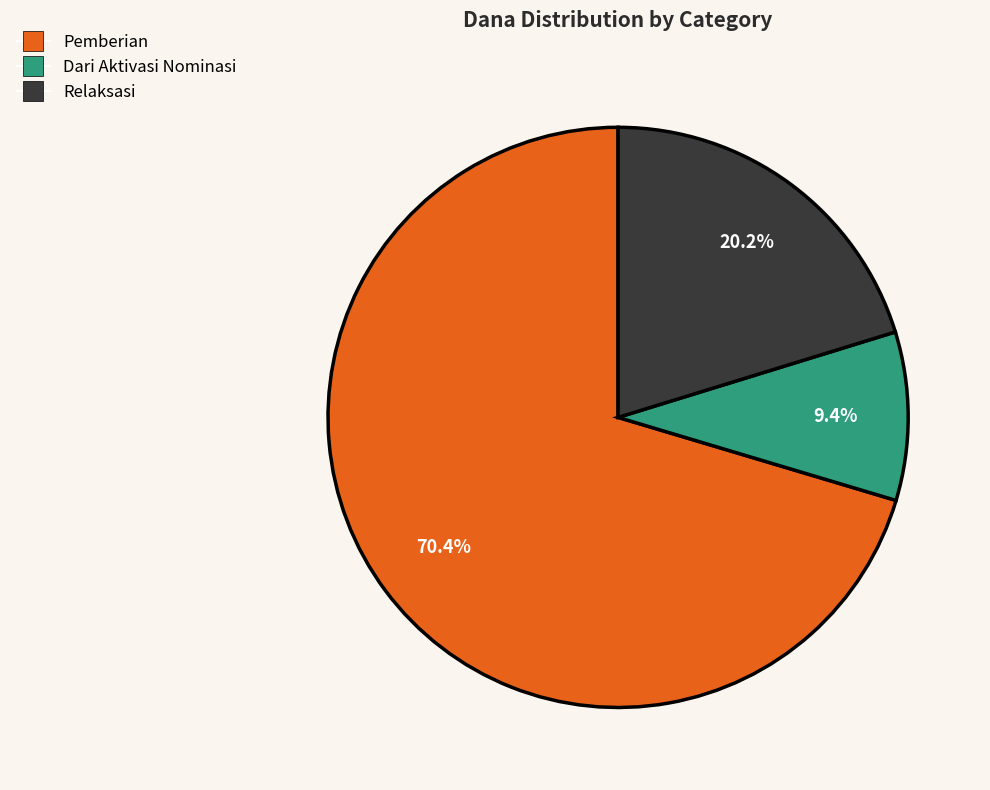

To the nearest percent, what is the difference between the largest and smallest slice percentages?

61%